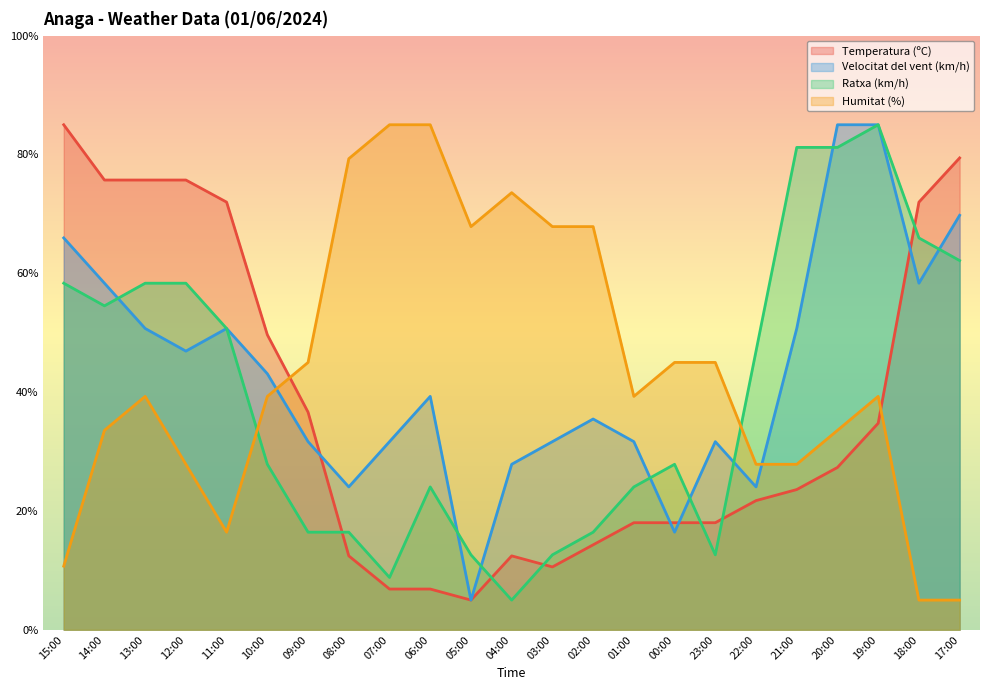

What is the label of the 17th point from the right?

09:00